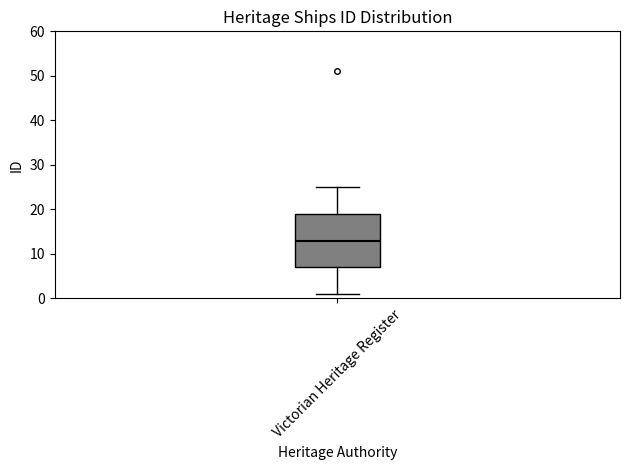

Read this box plot against the y-axis: the position of the median line, the range covered by the box, and the ends of both whiskers. The values are not printed on the chart, so give them approximately, as read against the axis.

median 13, box 7 to 19, whiskers 1 to 25